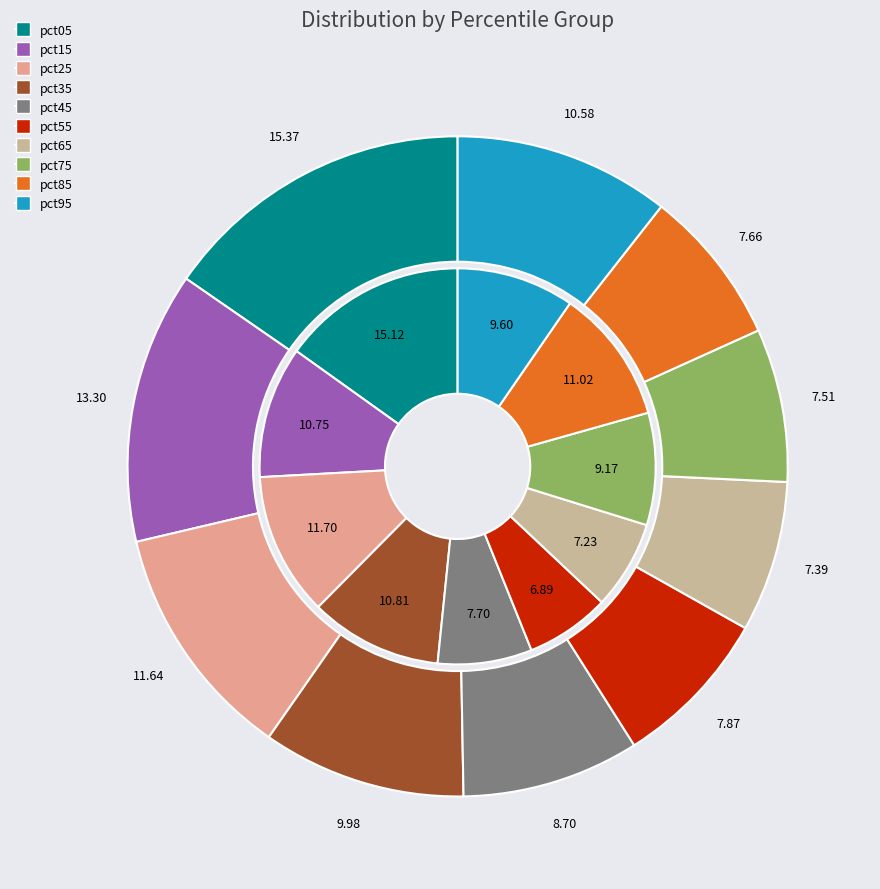

How many slices are in this pie chart?

10